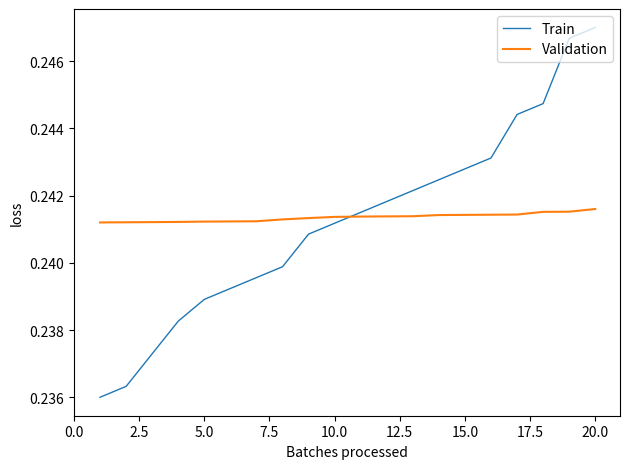

Count the Validation values in the range 0 to 1.

20